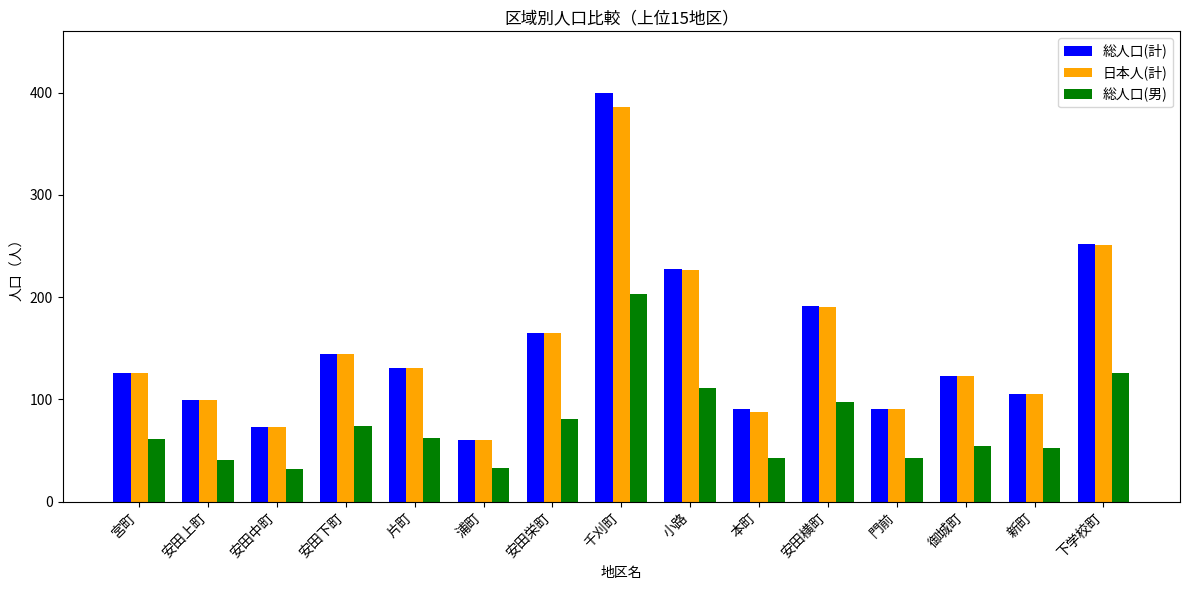

What is the value of the 総人口(男) bar at the 6th from the left?

33